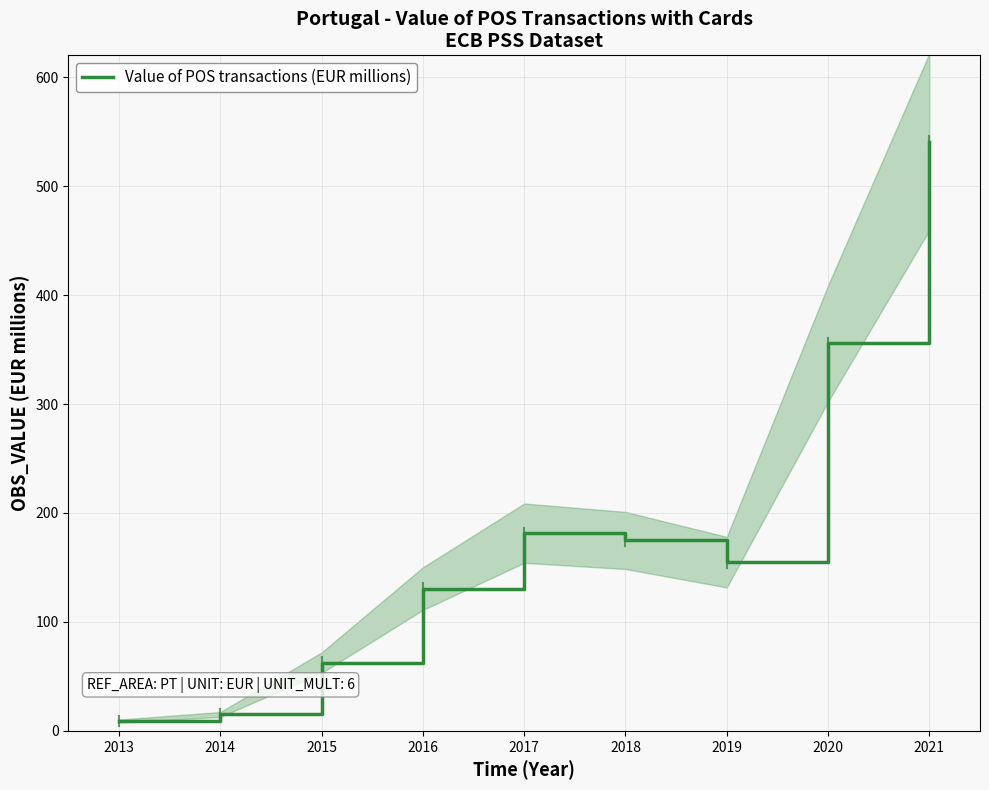

The value at 2021 is 540.7. True or false?

True